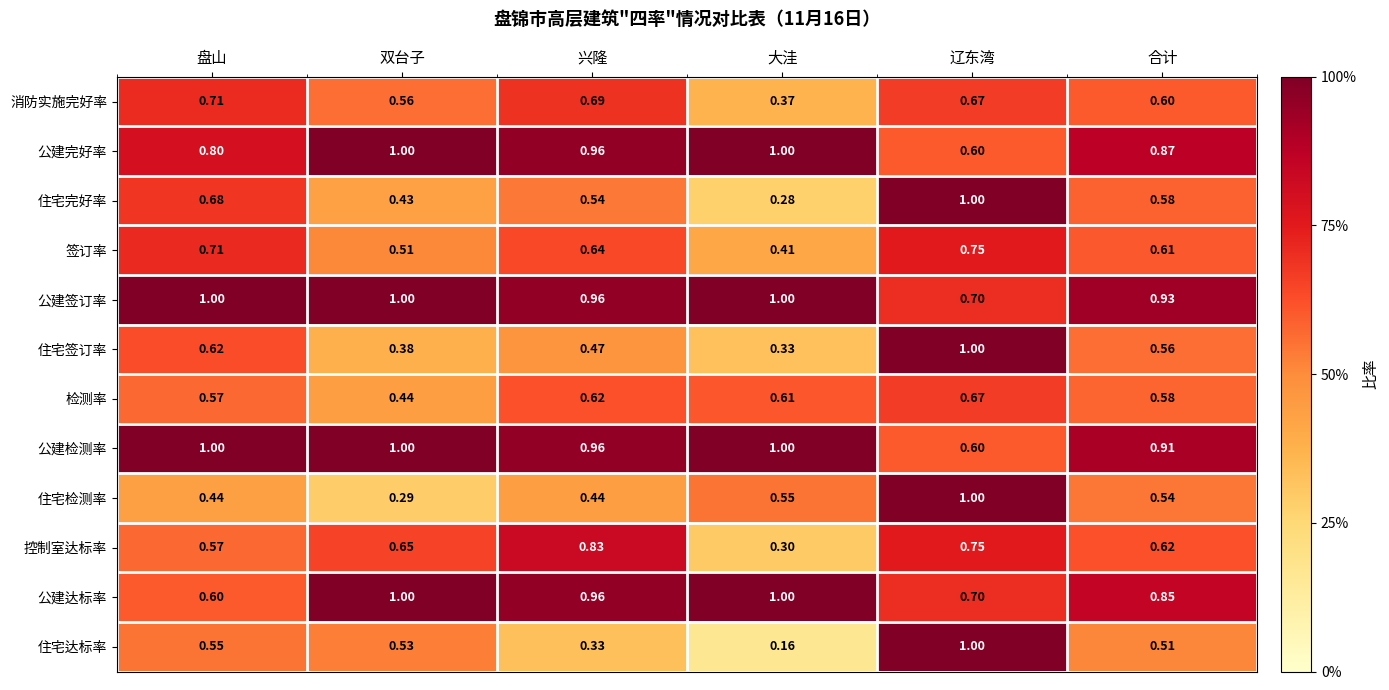

What is the difference between the highest and lowest values at 兴隆?

0.6